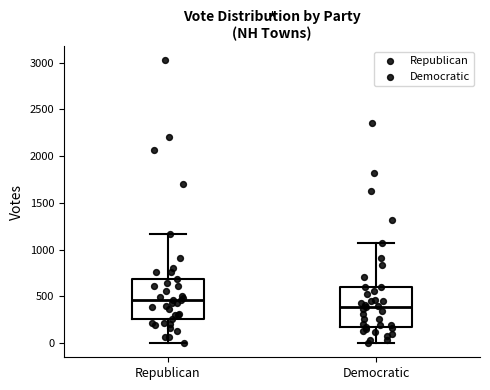

Reading left to right, read every box against the y-axis: the position of its median line, the range the box covers, and the ends of its whiskers. The values are not printed on the chart, so give them approximately, as read against the axis.

Republican: median 450, box 250 to 700, whiskers 0 to 1150
Democratic: median 400, box 150 to 600, whiskers 0 to 1100